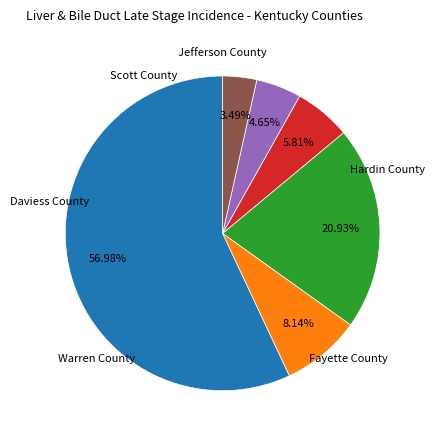

Does any single category account for the majority?

Yes